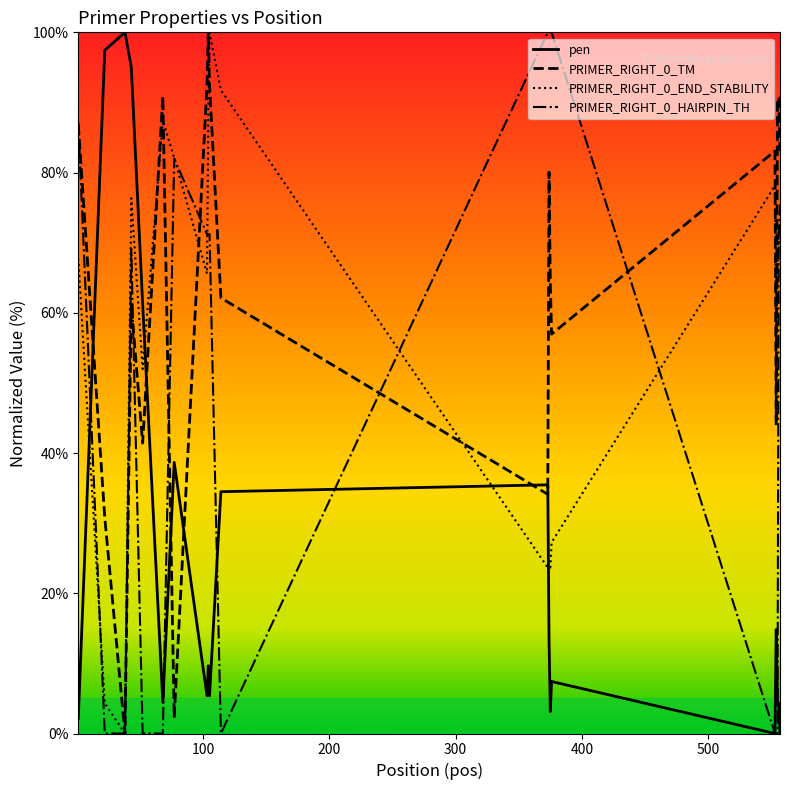

Count the number of categories in the chart.

20